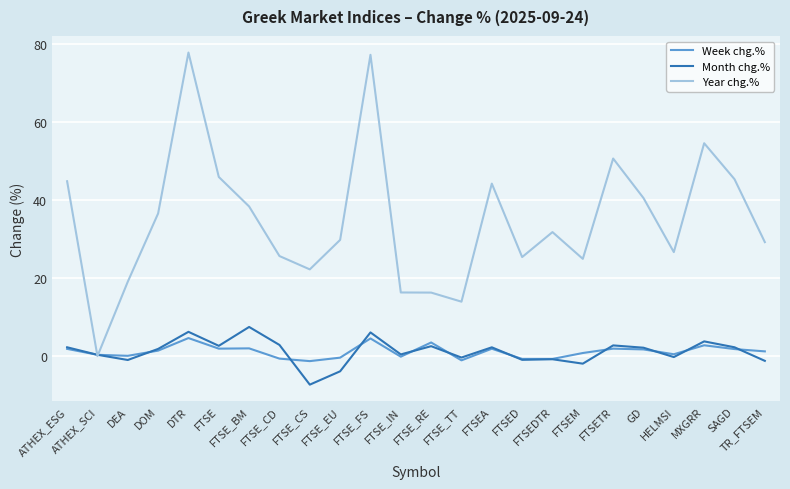

What value does the Month chg.% series have at DTR?

6.2